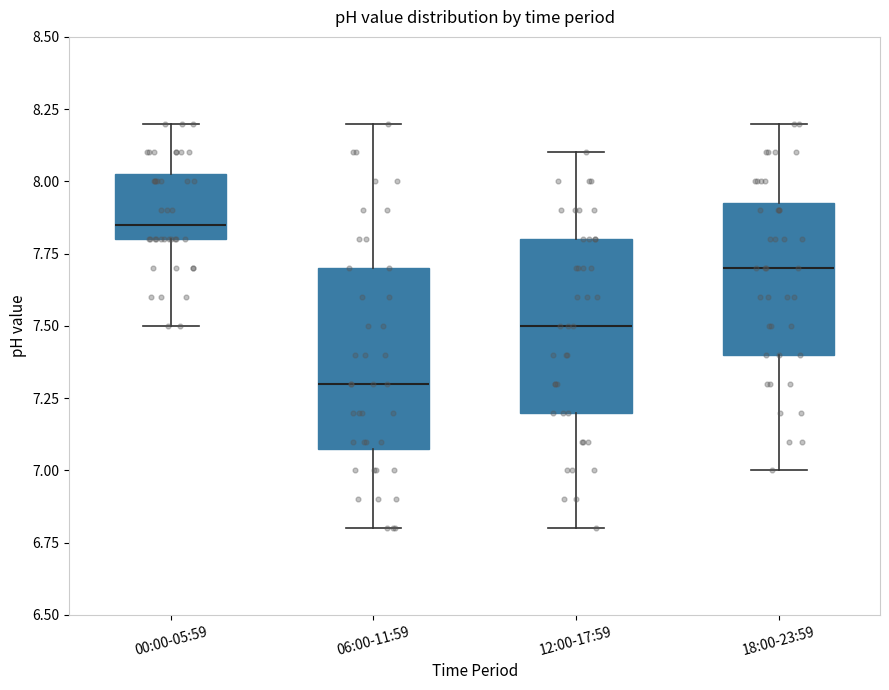

Reading left to right, transcribe this box plot: for each box, give where its median line is, the range the box spans, and where its two whiskers end, as read against the y-axis. The values are not printed on the chart, so give them approximately, as read against the axis.

00:00-05:59: median 7.85, box 7.80 to 8.05, whiskers 7.50 to 8.20
06:00-11:59: median 7.30, box 7.10 to 7.70, whiskers 6.80 to 8.20
12:00-17:59: median 7.50, box 7.20 to 7.80, whiskers 6.80 to 8.10
18:00-23:59: median 7.70, box 7.40 to 7.95, whiskers 7.00 to 8.20